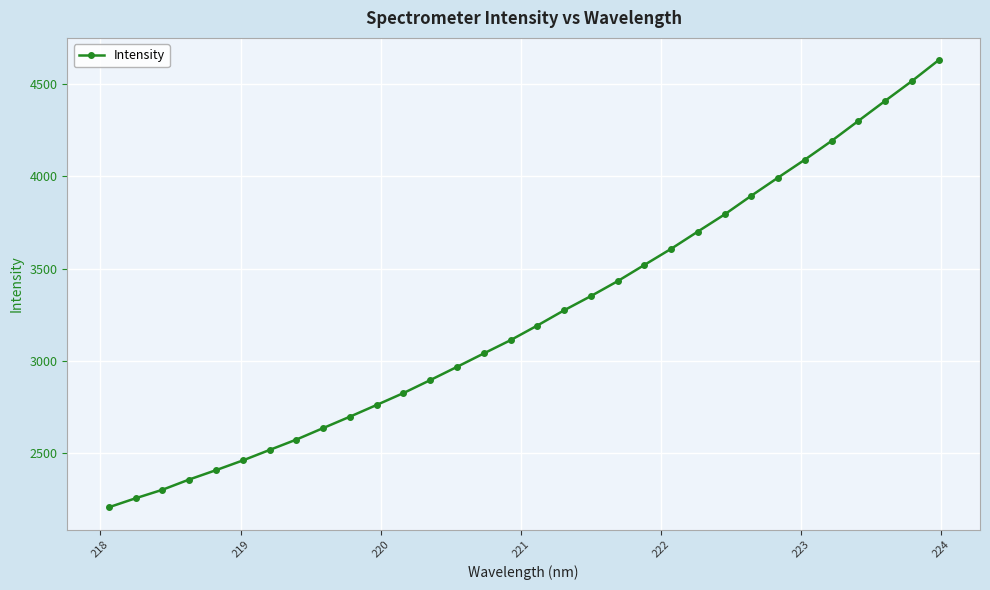

True or false: there are more than 2 points higher than both neighbors.

False